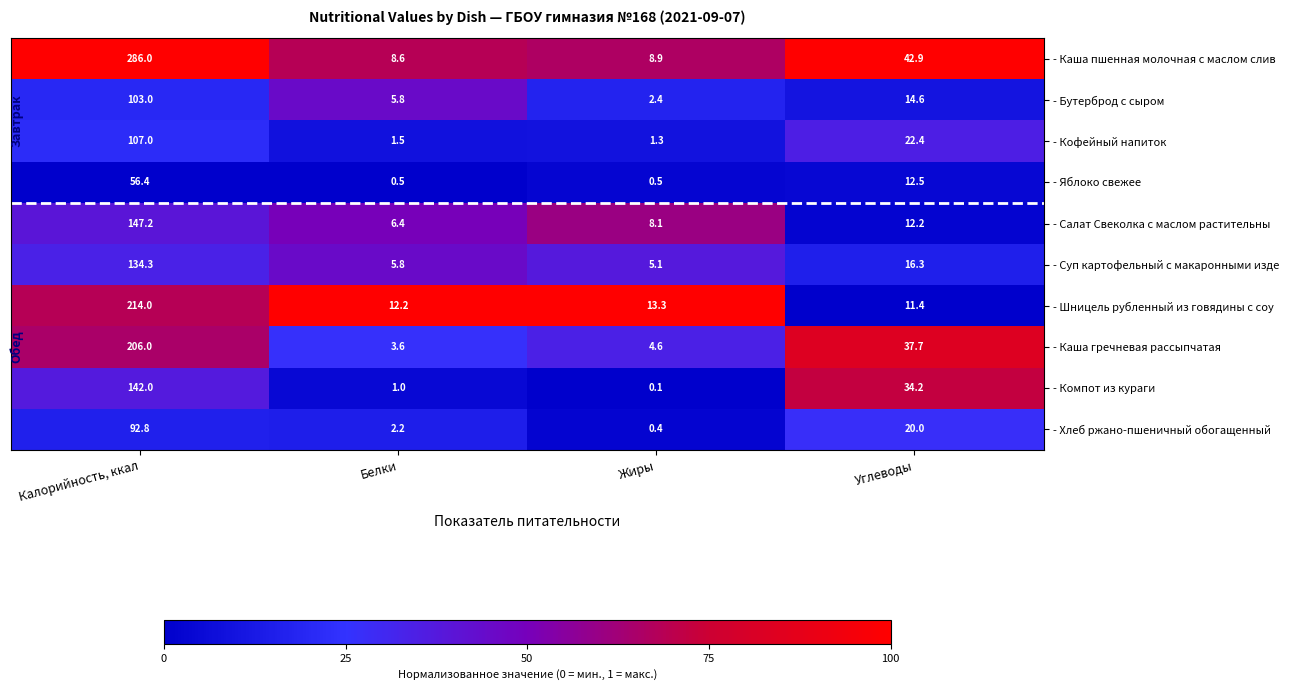

At how many categories does at least one series exceed 0?

4